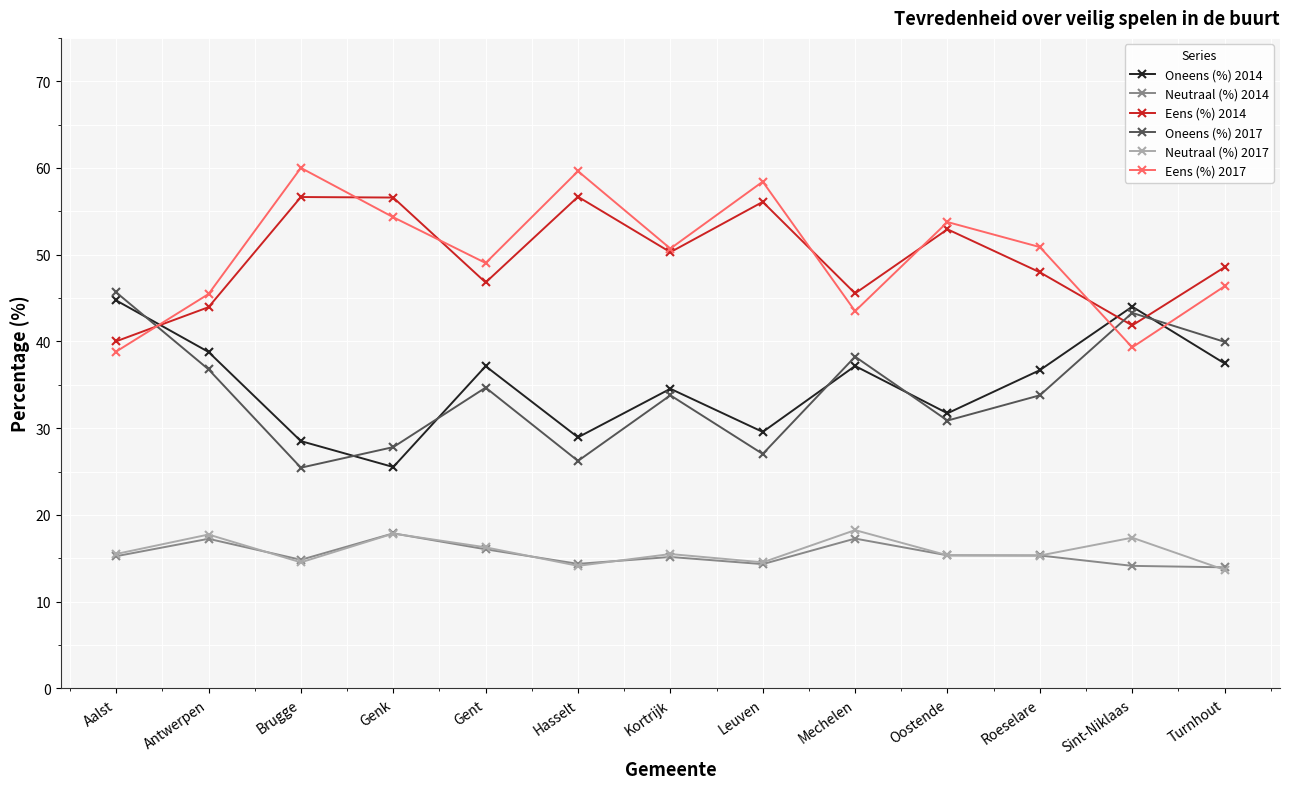

Is the value of Eens (%) 2017 at Hasselt greater than the value of Eens (%) 2014 at Gent?

Yes